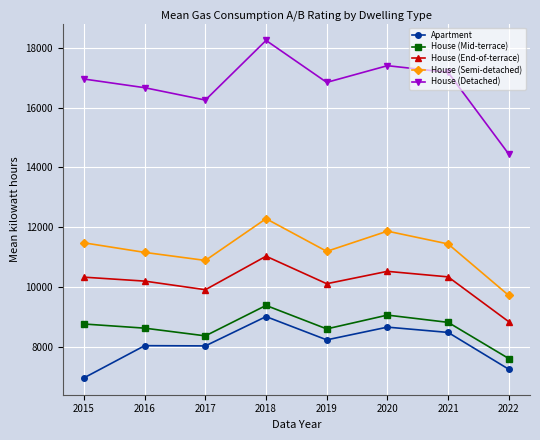

What is the difference between the maximum and minimum values in the House (Semi-detached) series?

2568